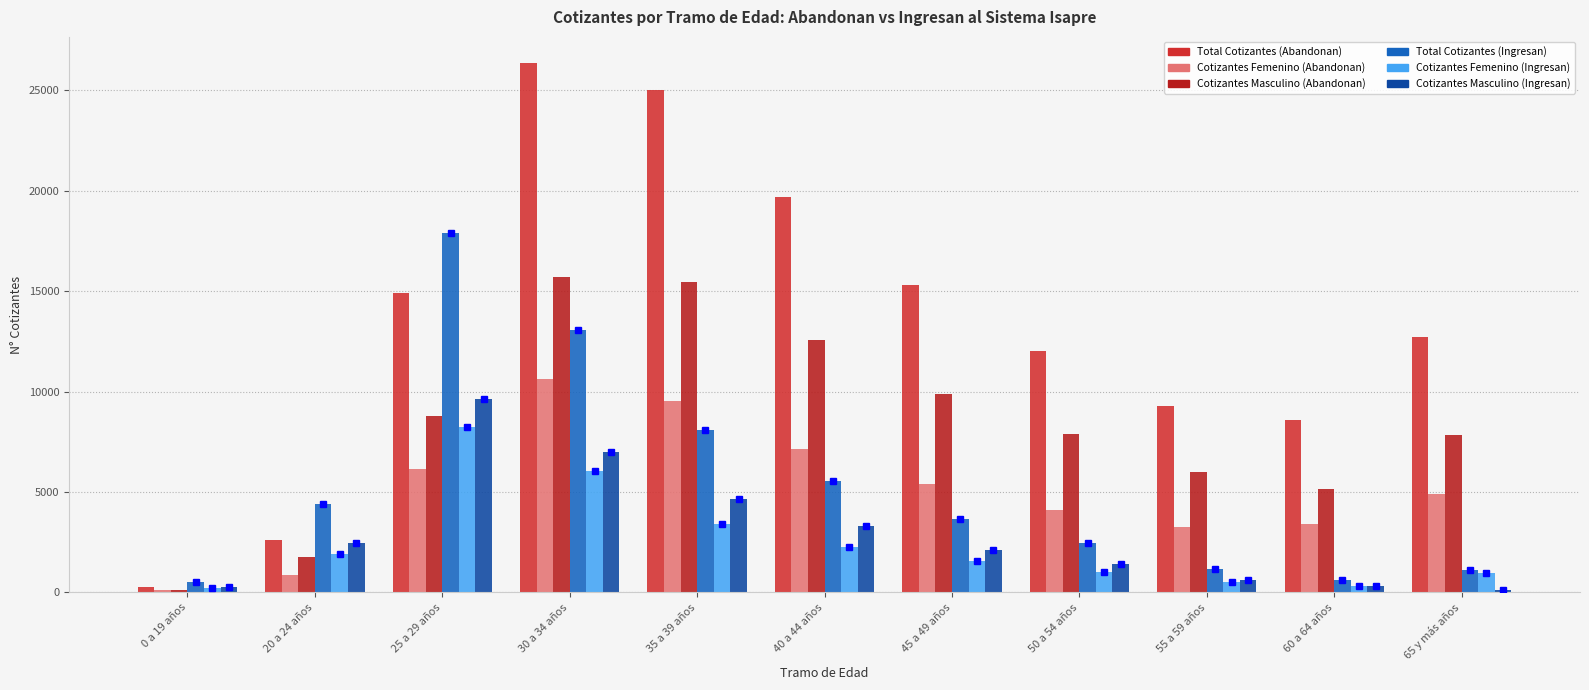

How many values in the Cotizantes Femenino (Ingresan) series are below 1549?

5